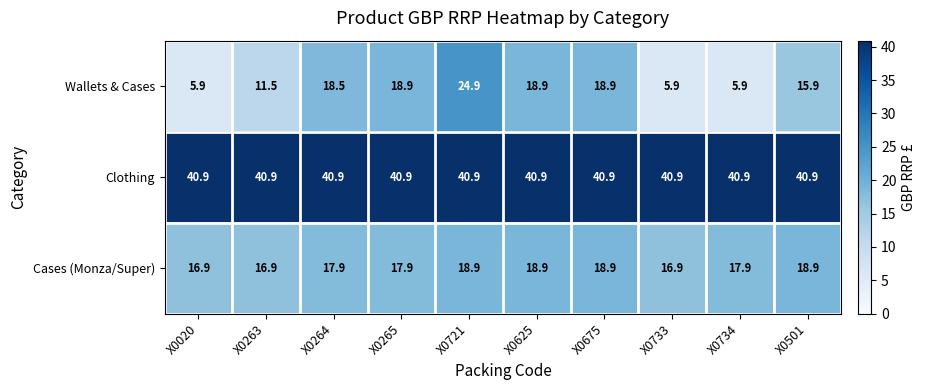

What is the smallest value displayed?

5.9